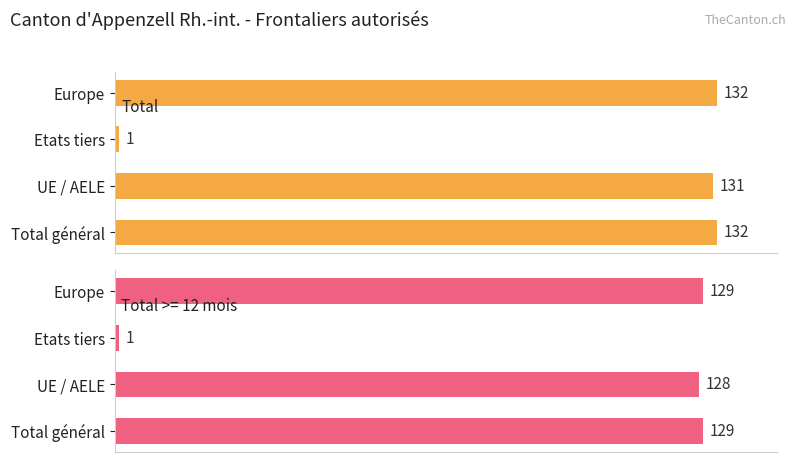

The value at UE / AELE is 131. True or false?

True